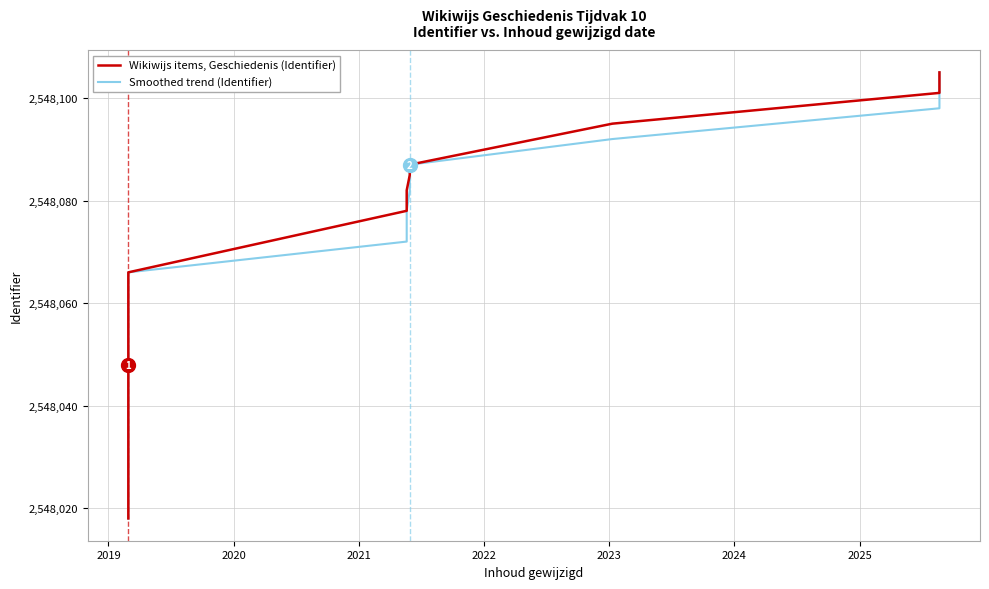

How many lines are shown in the chart?

2